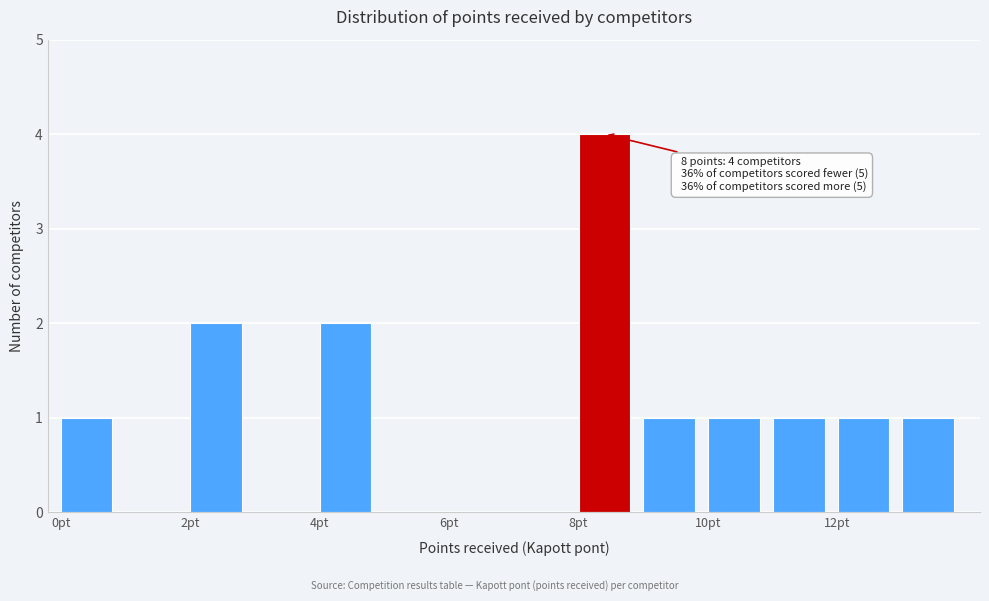

Which range on the x-axis has the tallest bar?

8 to 9